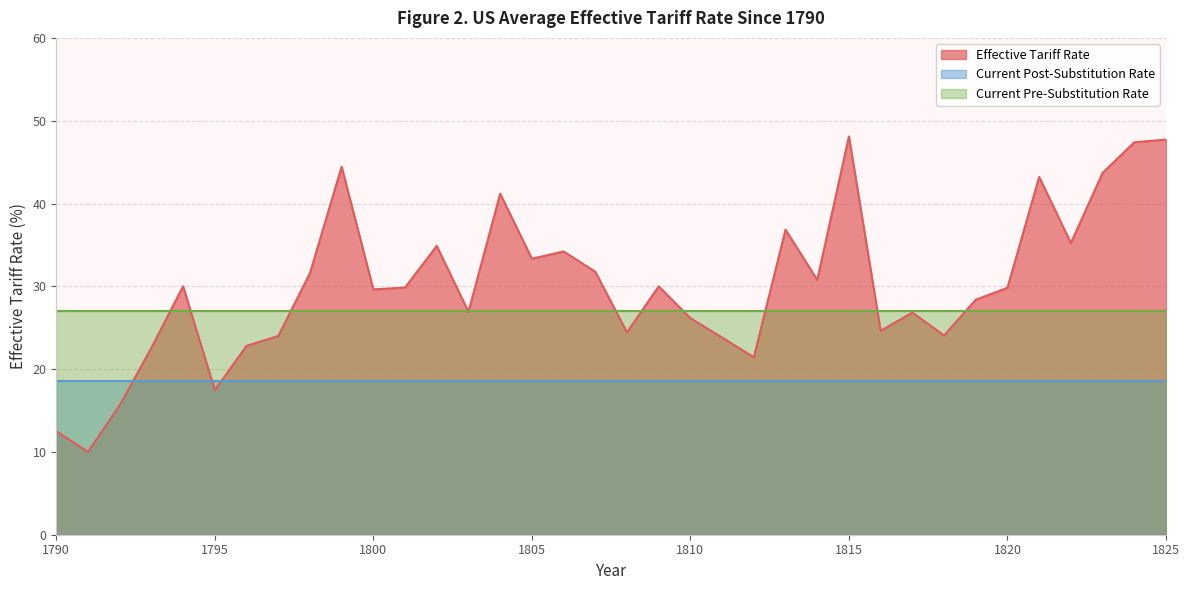

What is the value of the Current Pre-Substitution Rate point at the 33rd from the left?

27.0